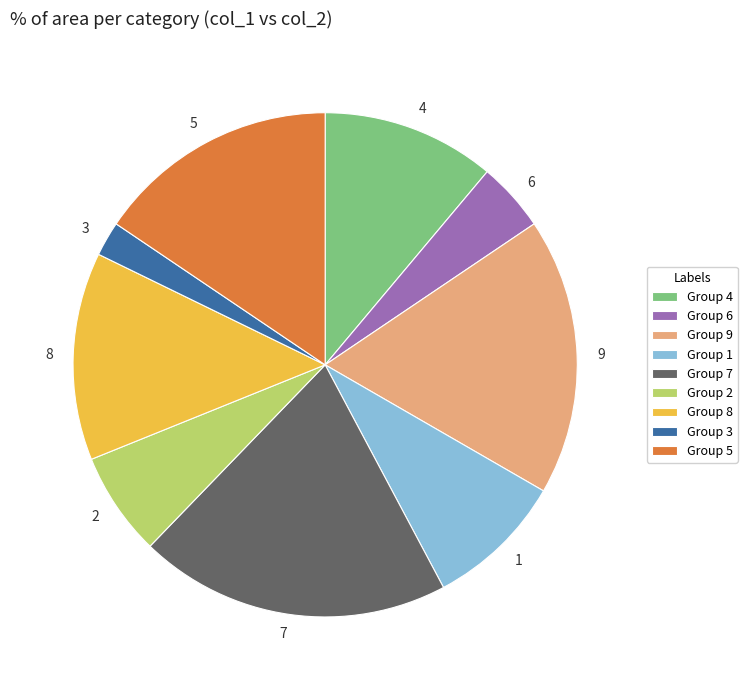

Is there a majority slice in this chart?

No